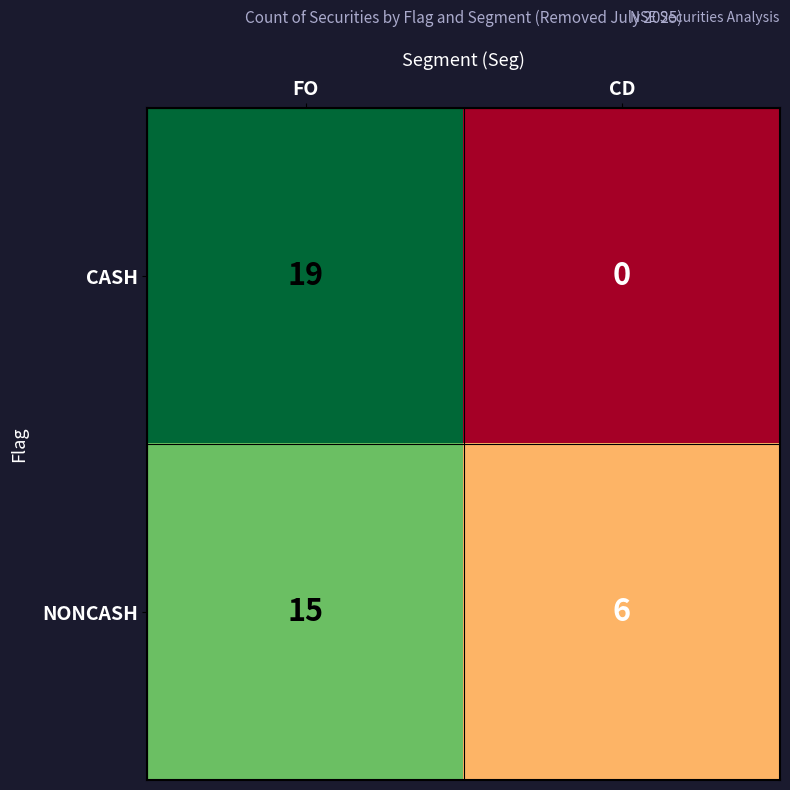

Rank the series by their maximum value, from lowest to highest.

NONCASH, CASH